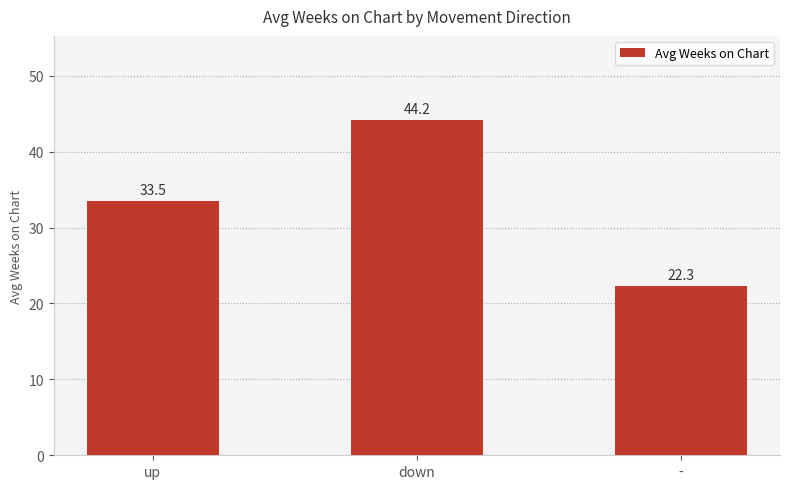

How many bars are there in total?

3